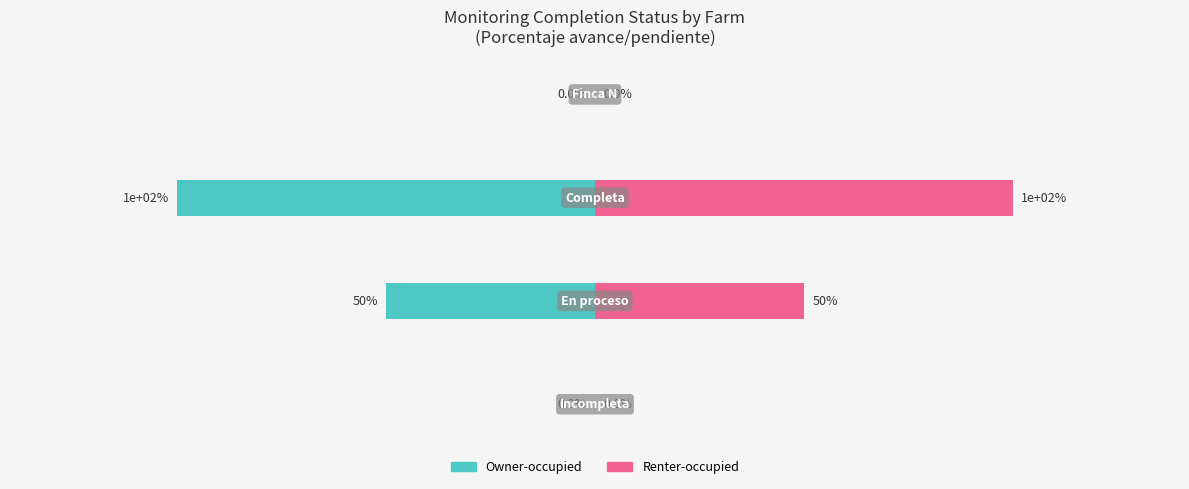

How many bars are there in total?

8